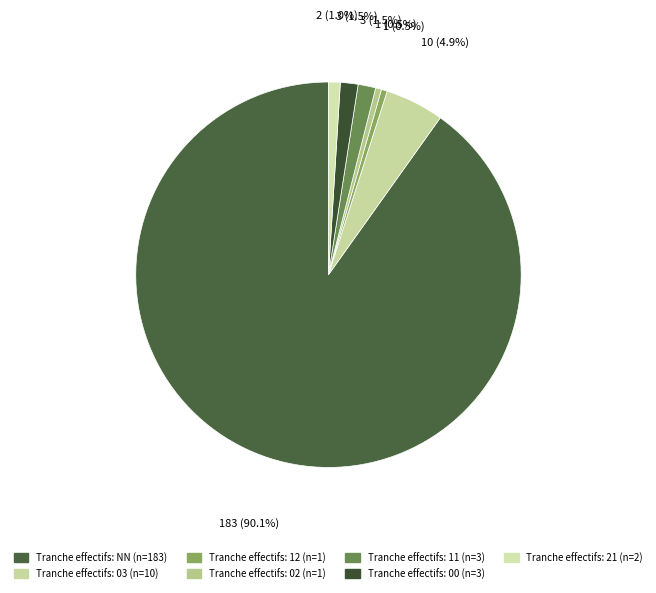

Count the number of slices in the pie.

7